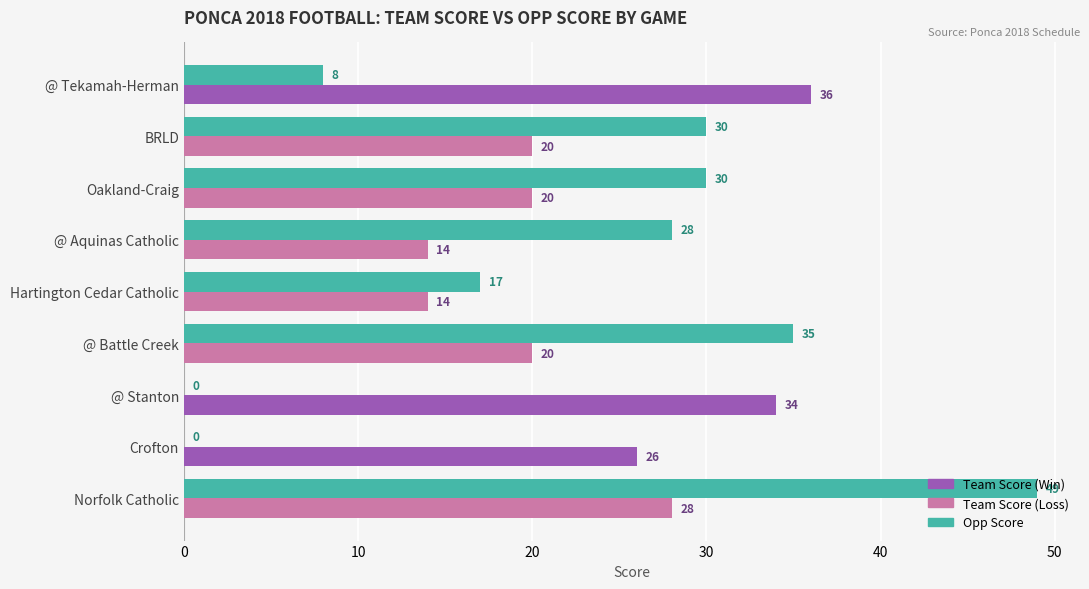

At which category is the sum across all series the highest?

Norfolk Catholic